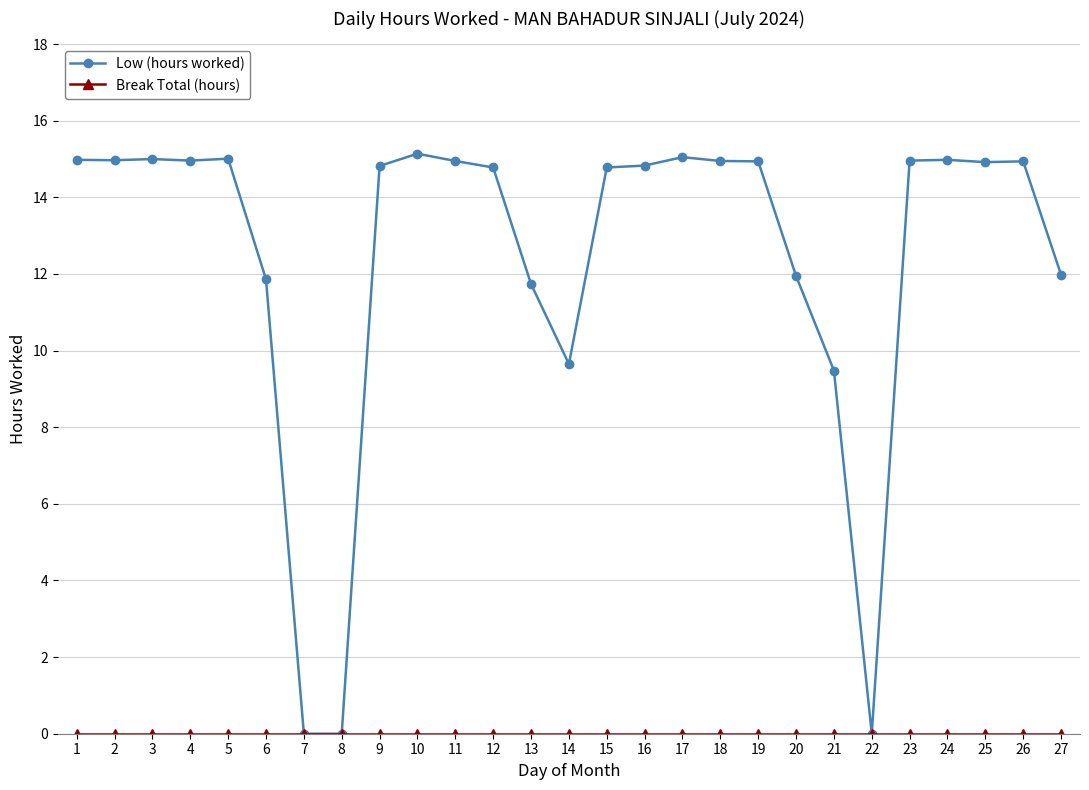

What is the spread (max minus min) of values at 27?

12.0